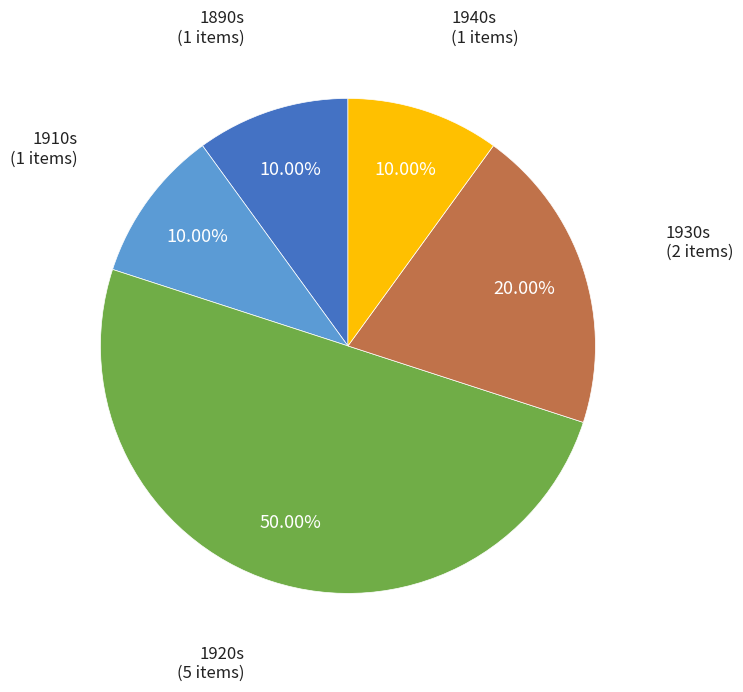

Does 1890s account for over 50% of the chart?

No